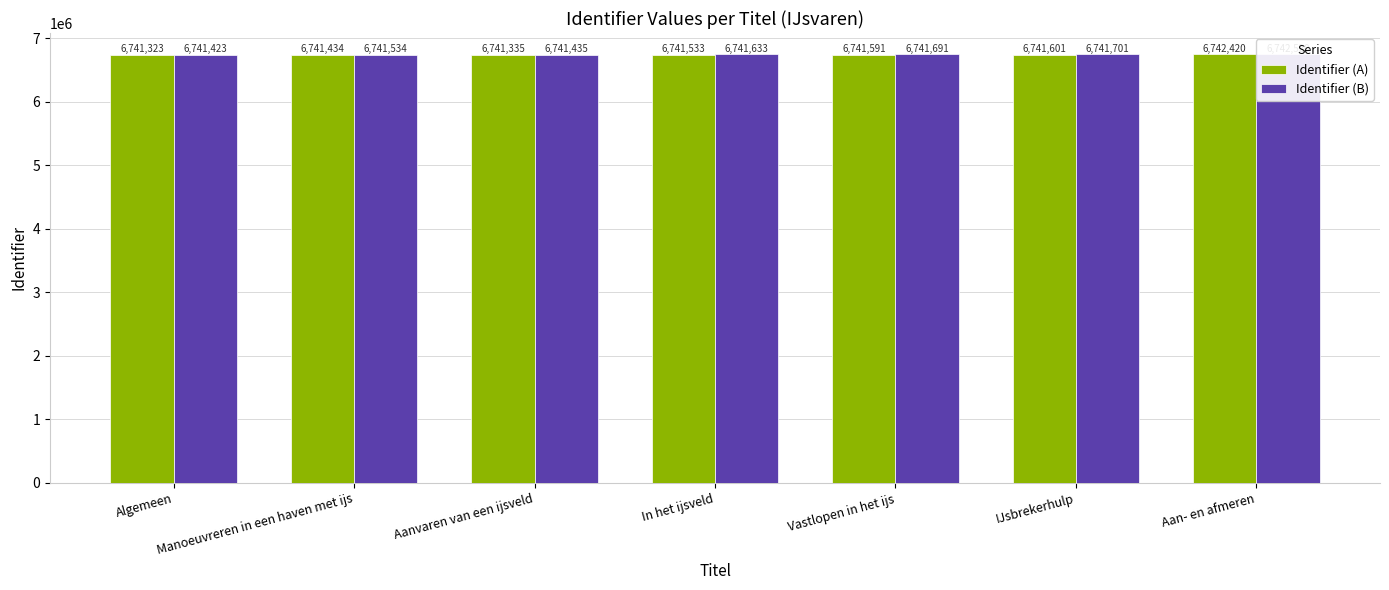

Which has a higher value, Aan- en afmeren or Vastlopen in het ijs?

Aan- en afmeren